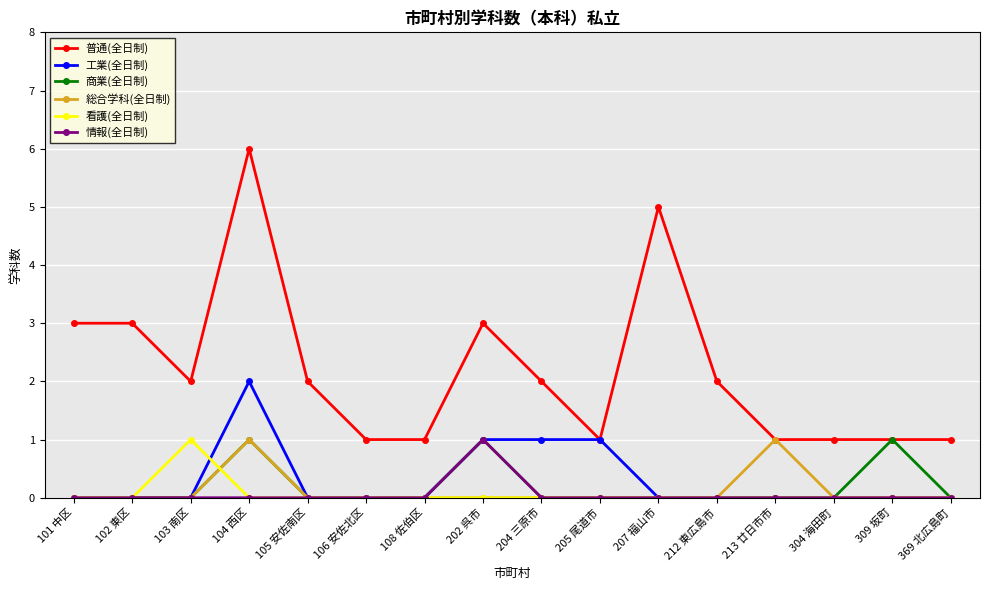

What value does the 普通(全日制) series have at 205 尾道市?

1